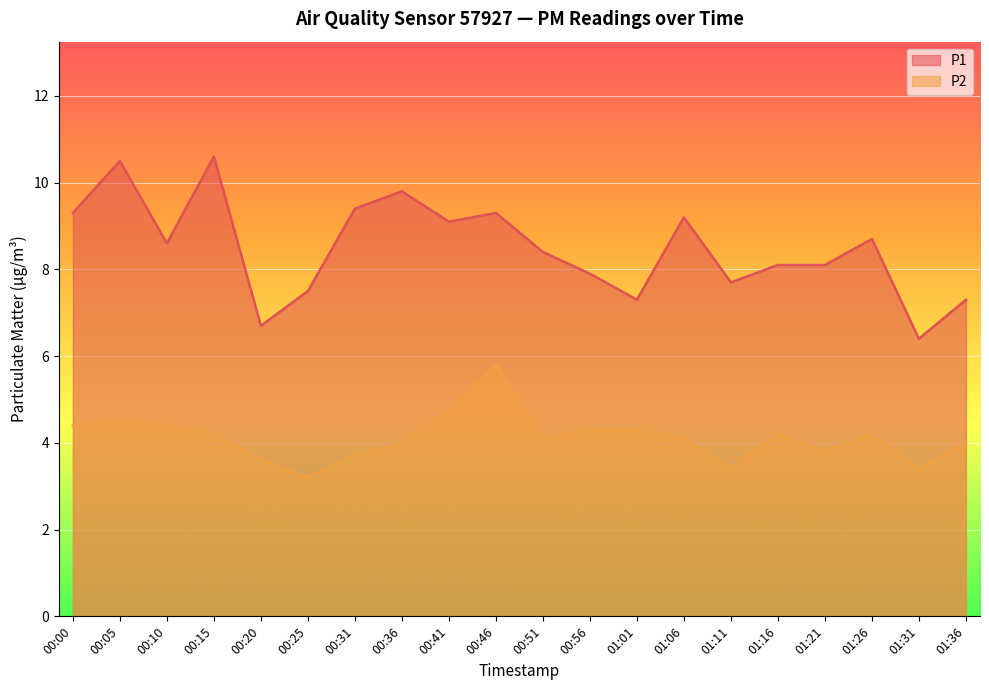

The value of P1 at 01:26 is 8.7. True or false?

True